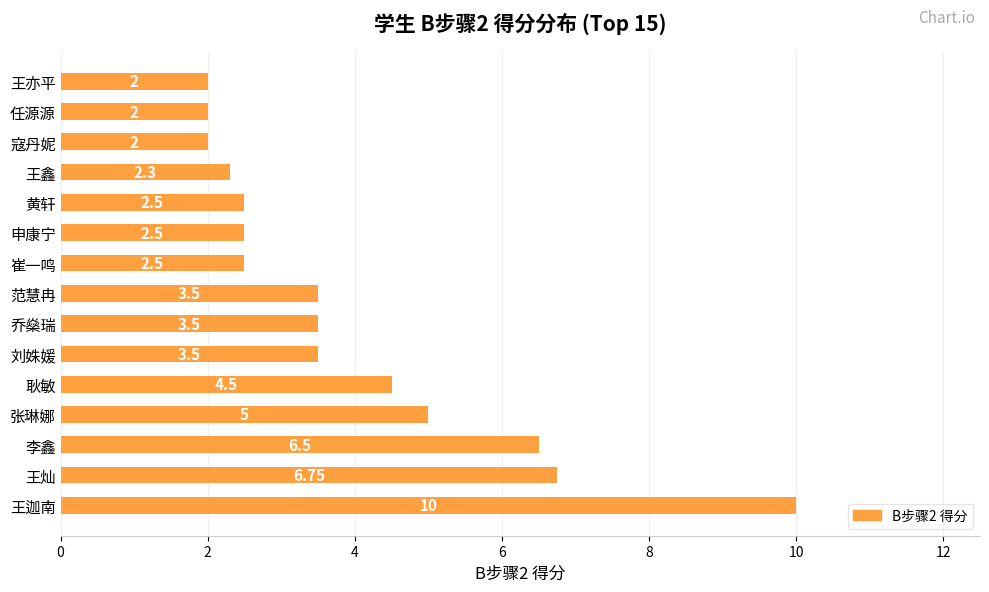

What is the difference between the maximum and minimum values?

8.0